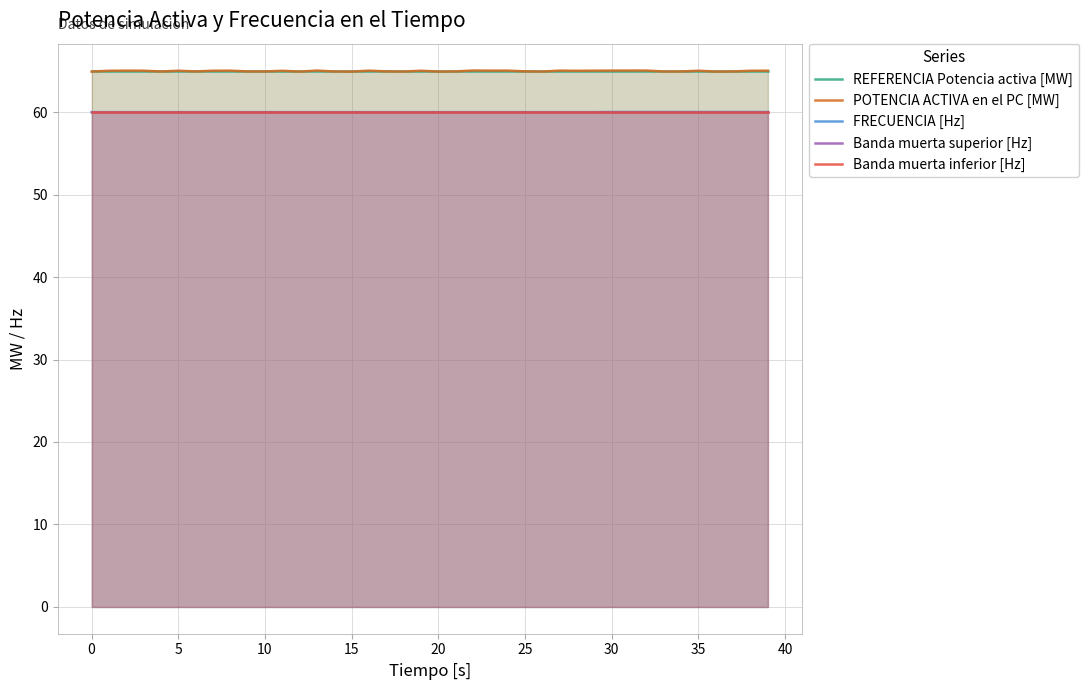

True or false: REFERENCIA Potencia activa [MW] has more than 1 points higher than both neighbors.

False